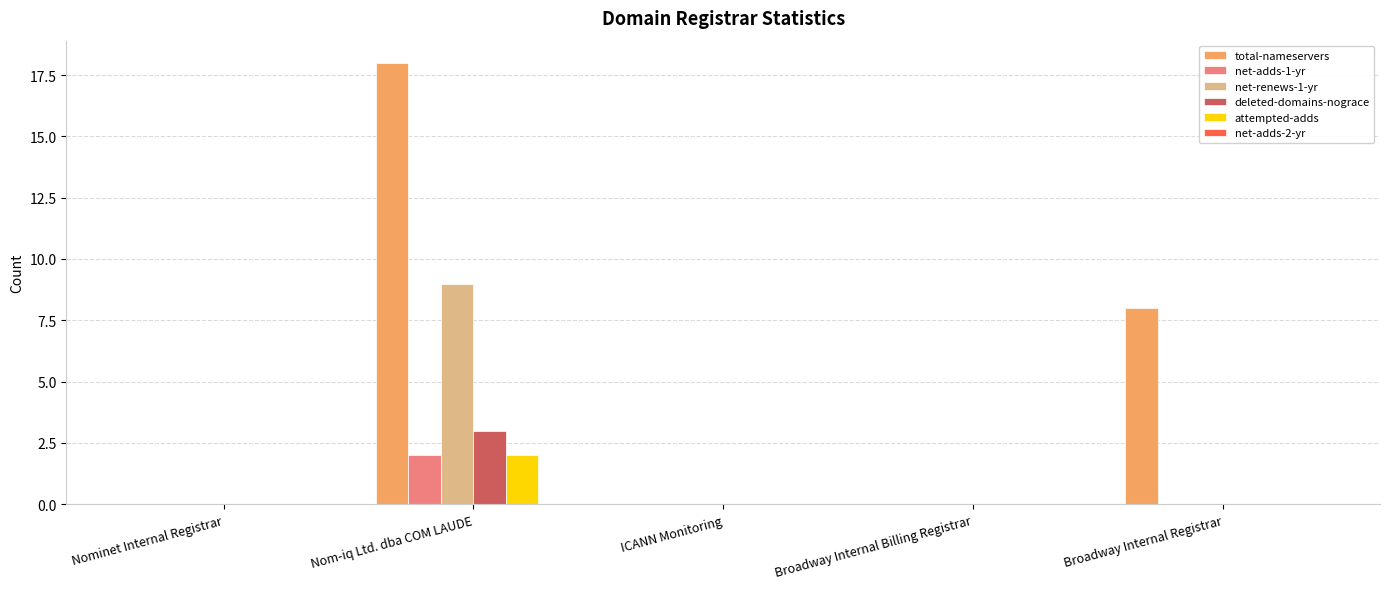

What is the sum of all total-nameservers values?

26